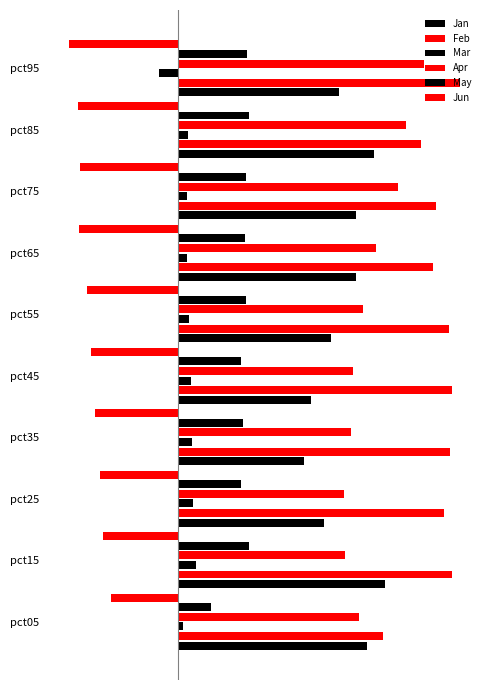

What is the sum of all Feb values?

10.0